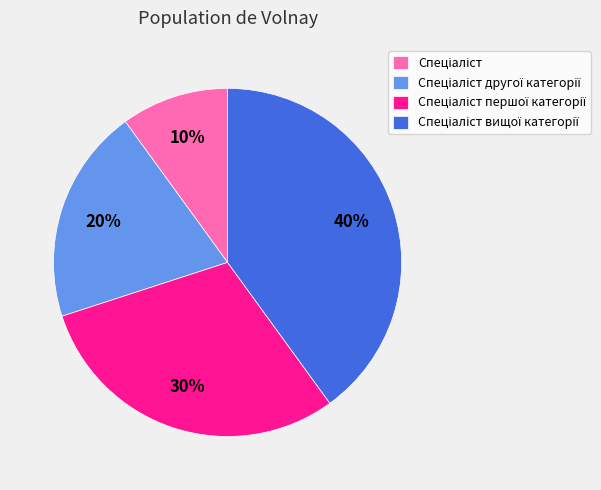

To the nearest percent, what is the difference between the largest and smallest slice percentages?

30%